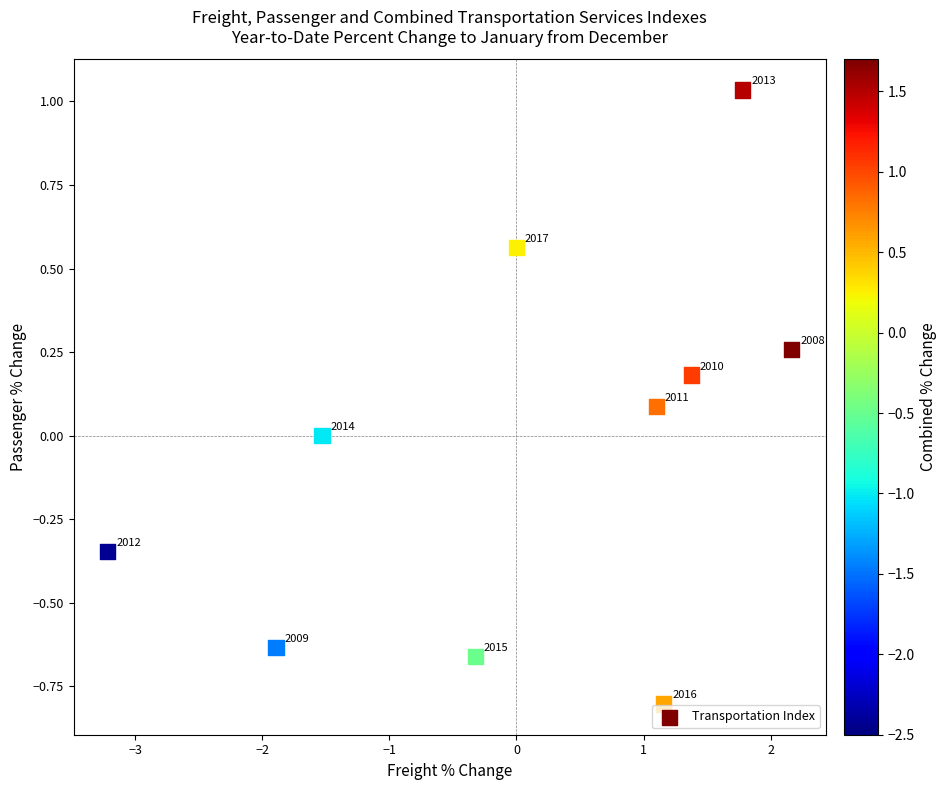

What is the range of Y values (max minus min)?

1.8